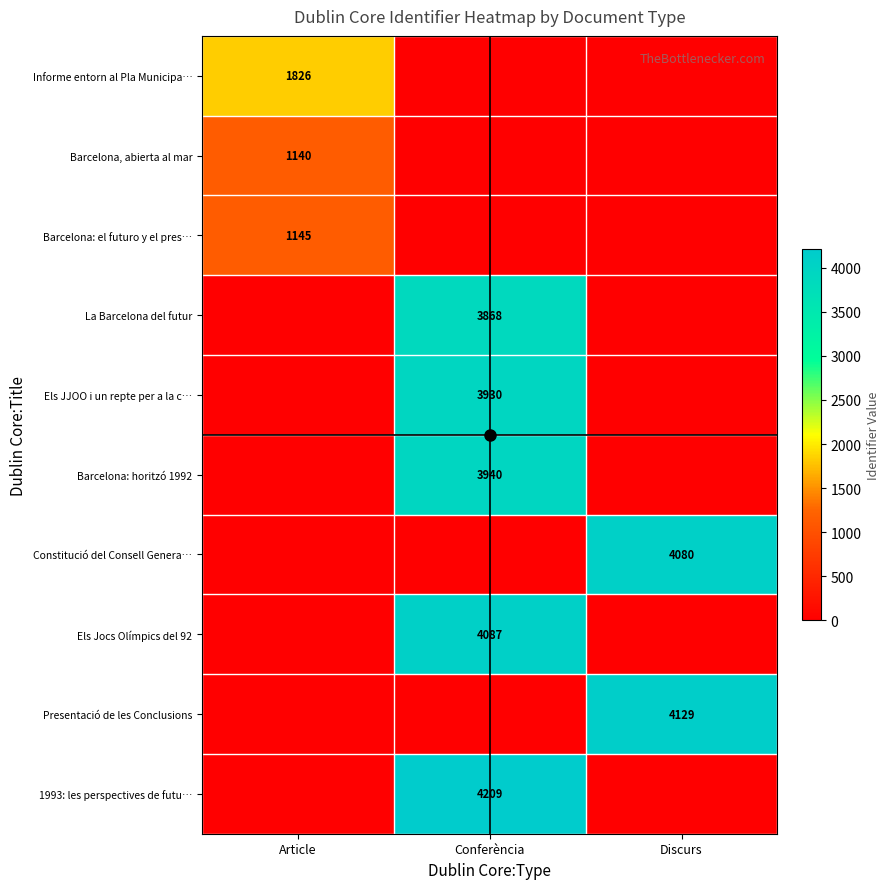

The value of Barcelona: el futuro y el pres… at Discurs is 462. True or false?

False